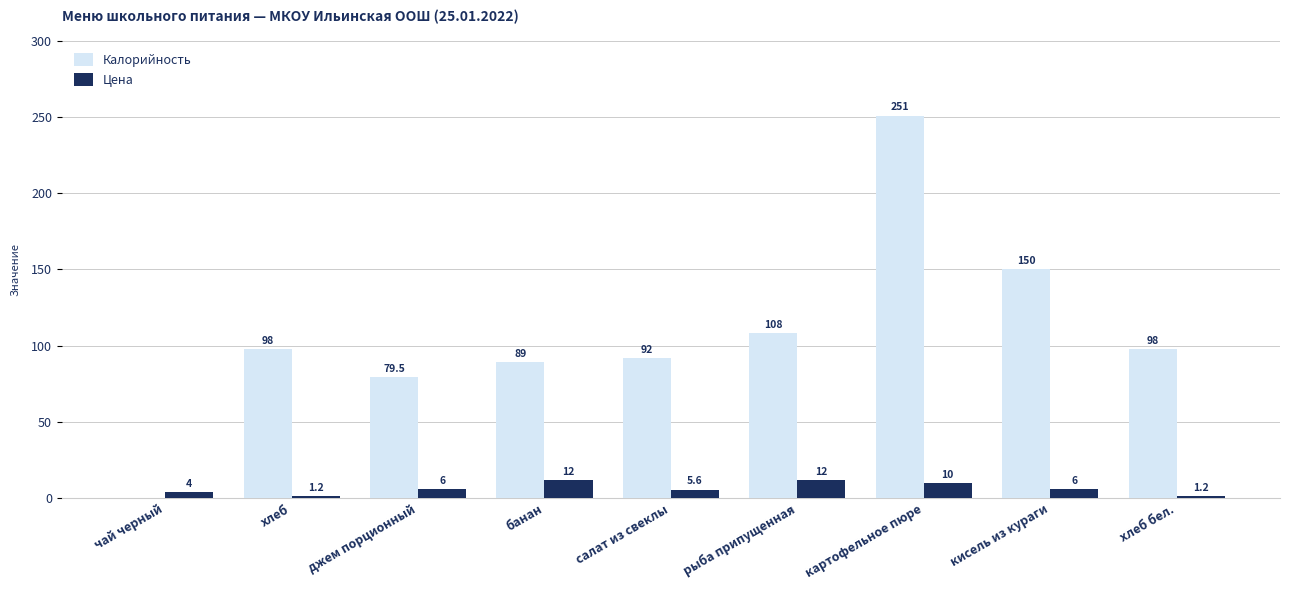

At which category is the sum across all series the highest?

картофельное пюре